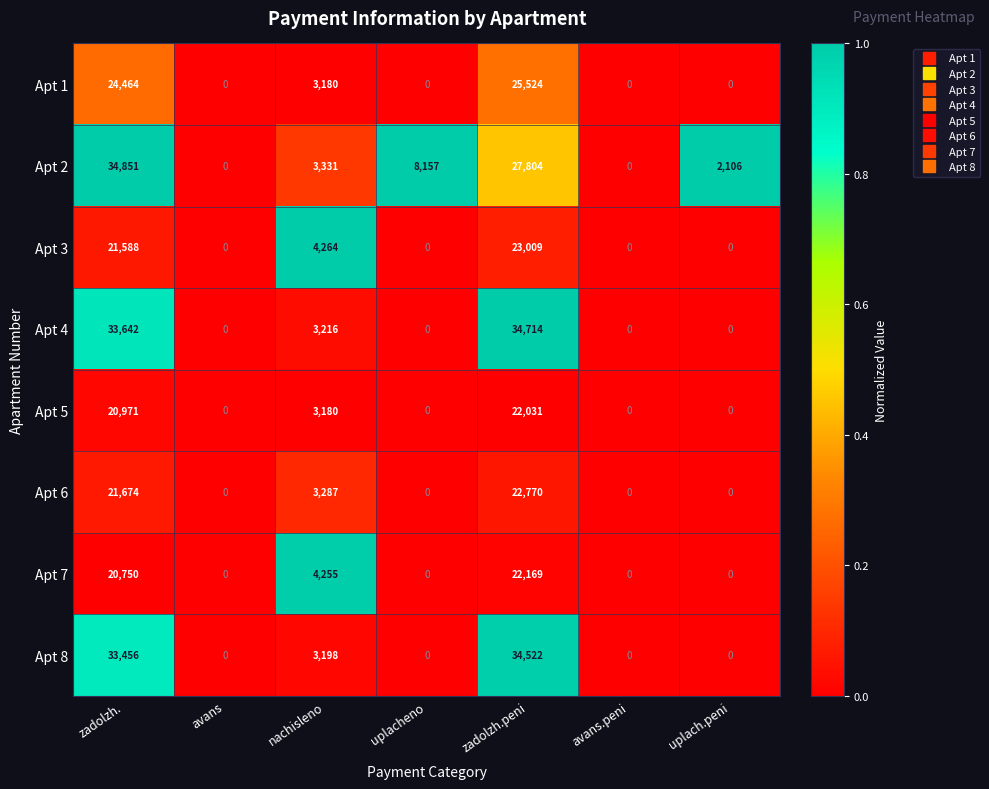

Between avans and uplacheno, which series saw the biggest shift?

Apt 2